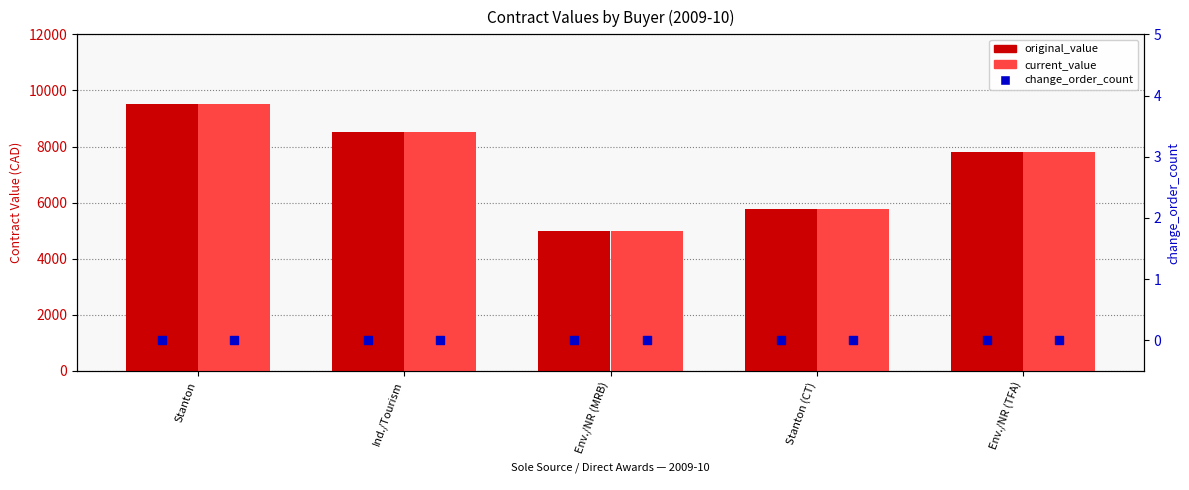

What is the total value across all series at Stanton (CT)?

11540